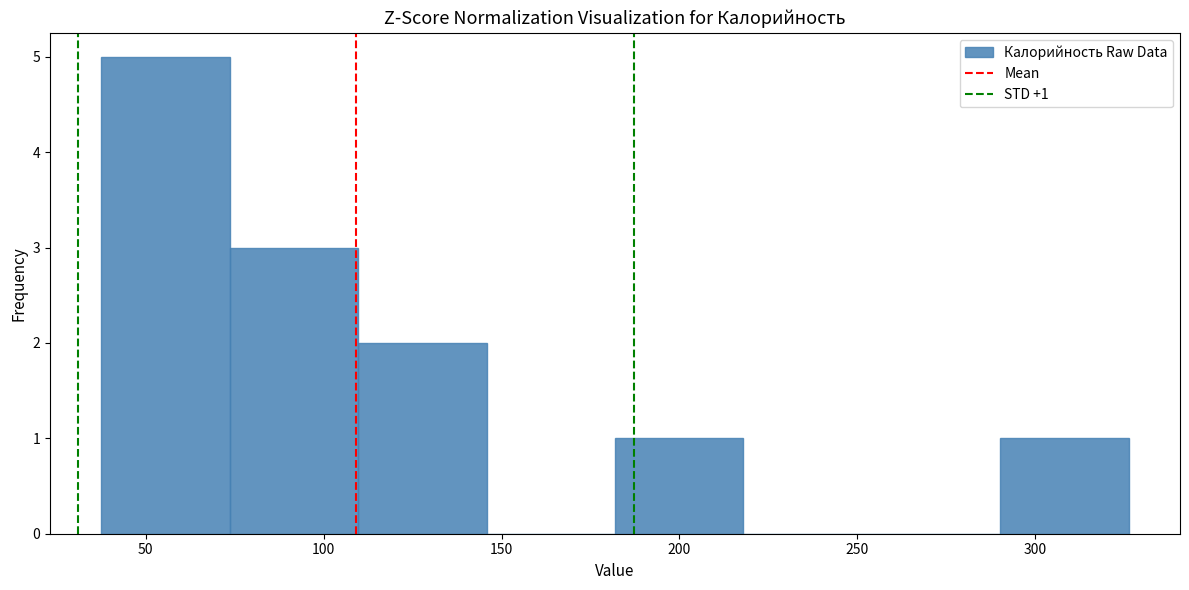

Over which range of the x-axis is the bar tallest?

40 to 75